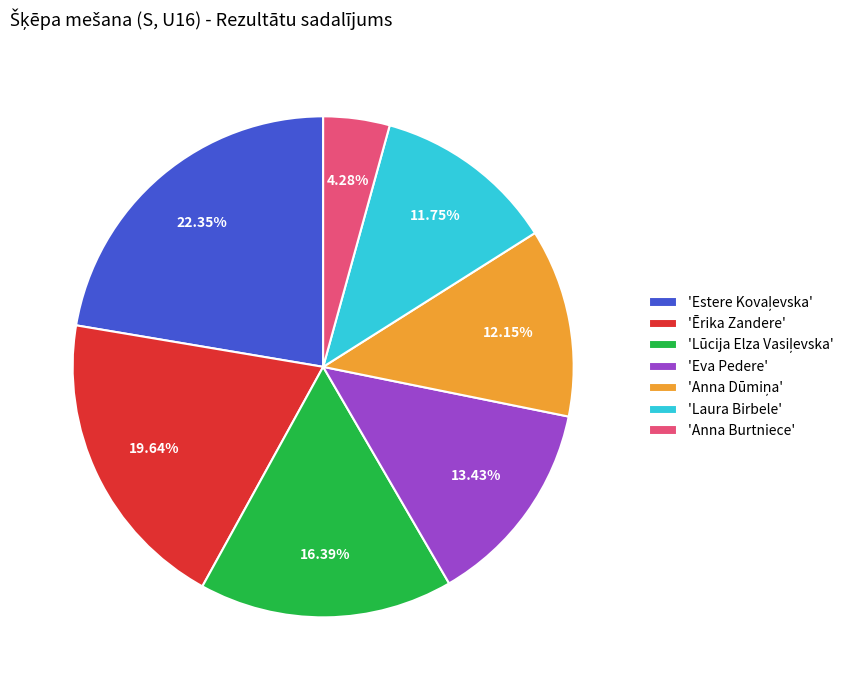

Combined, do 'Laura Birbele' and 'Eva Pedere' account for over 50%?

No